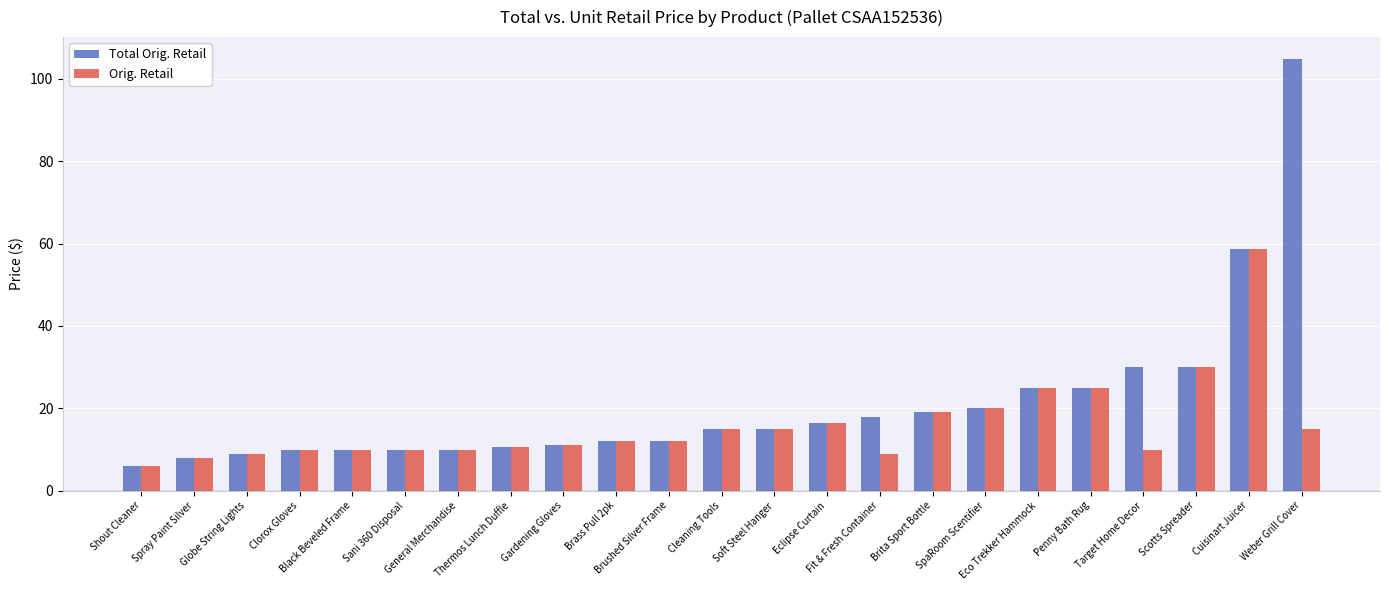

Which series has the largest range (max minus min)?

Total Orig. Retail